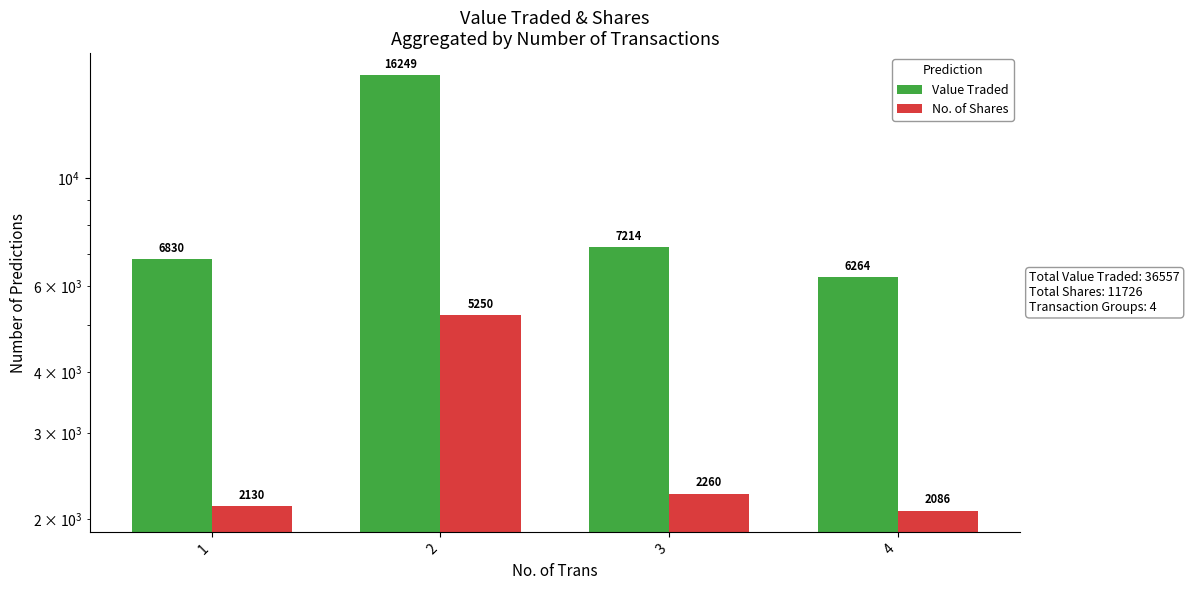

Does the chart contain stacked bars?

No